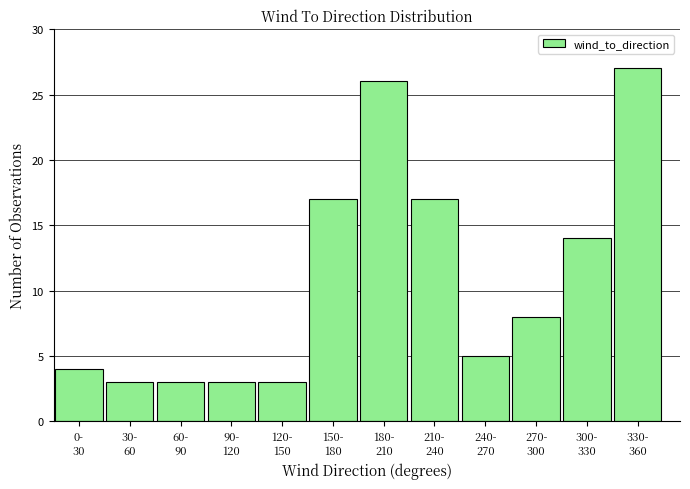

Reading left to right, transcribe all the data shown in this chart.

4	3	3	3	3	17	26	17	5	8	14	27